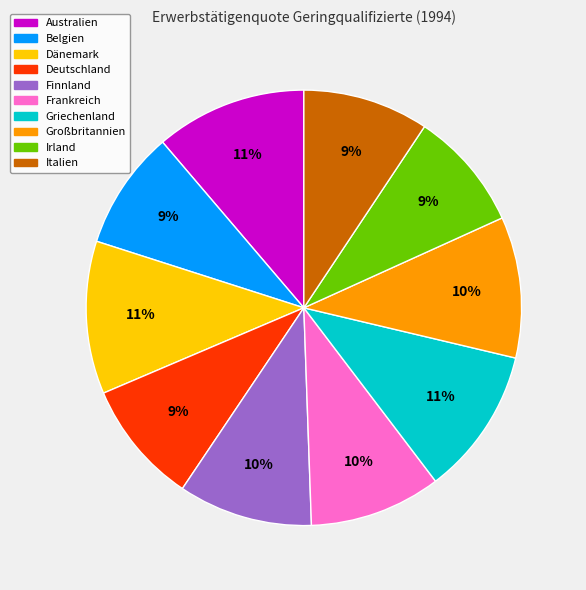

Do Australien and Belgien together represent more than half of the pie?

No